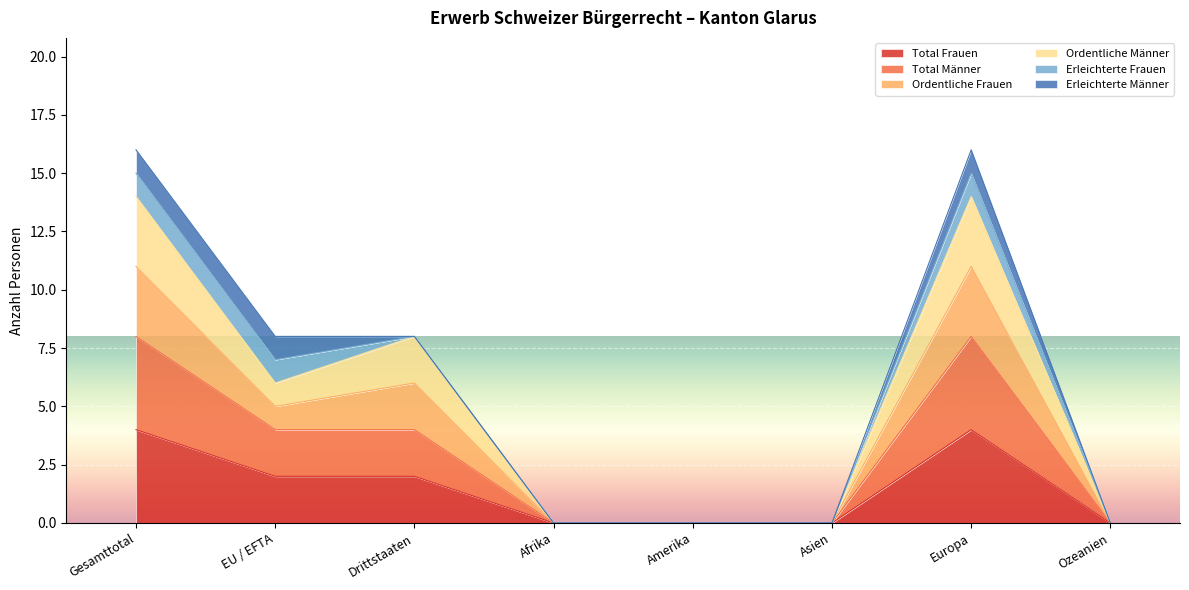

At which label is Total Frauen closest to 2?

EU / EFTA